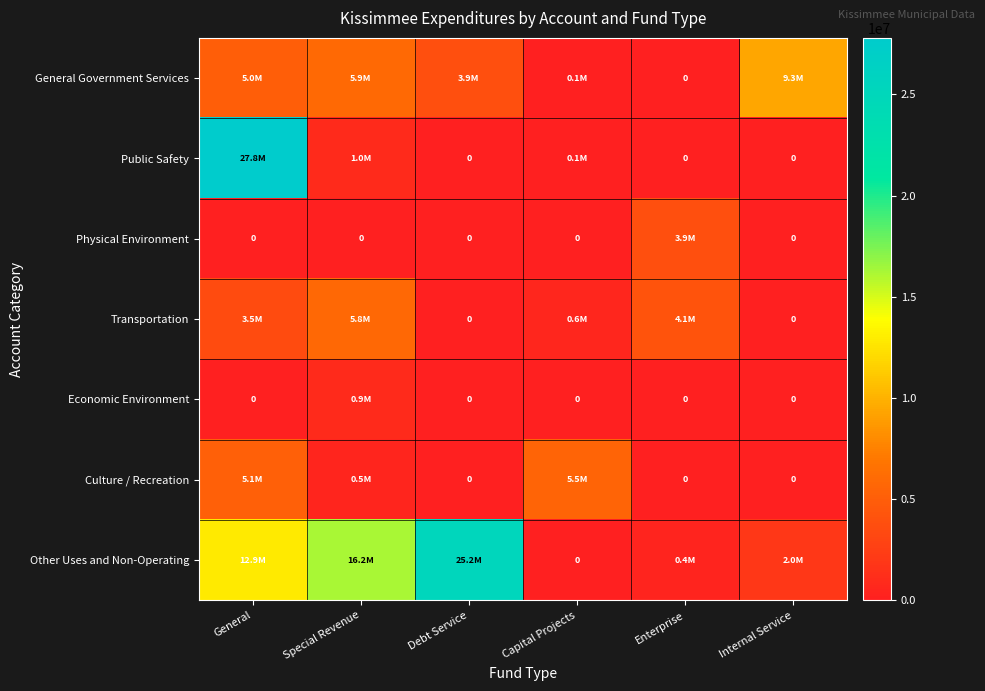

Is it true that Transportation equals 0 at Debt Service?

True